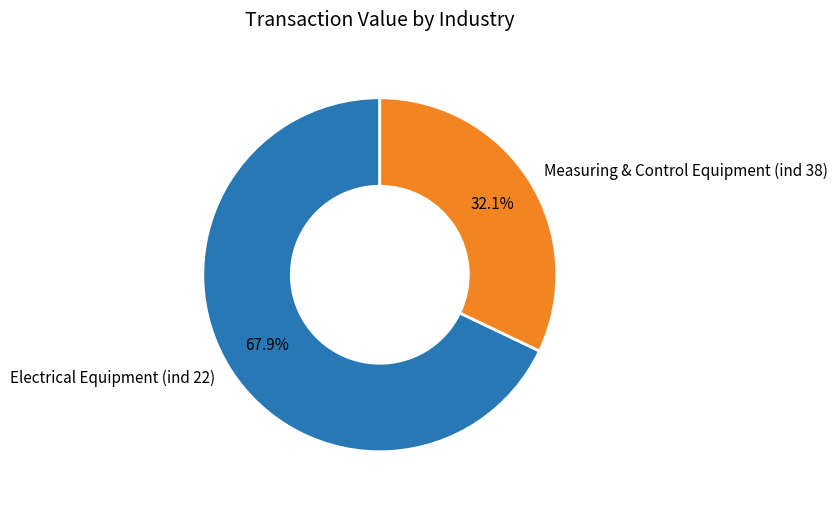

What is the total percentage of Measuring & Control Equipment (ind 38) and Electrical Equipment (ind 22)?

100.0%